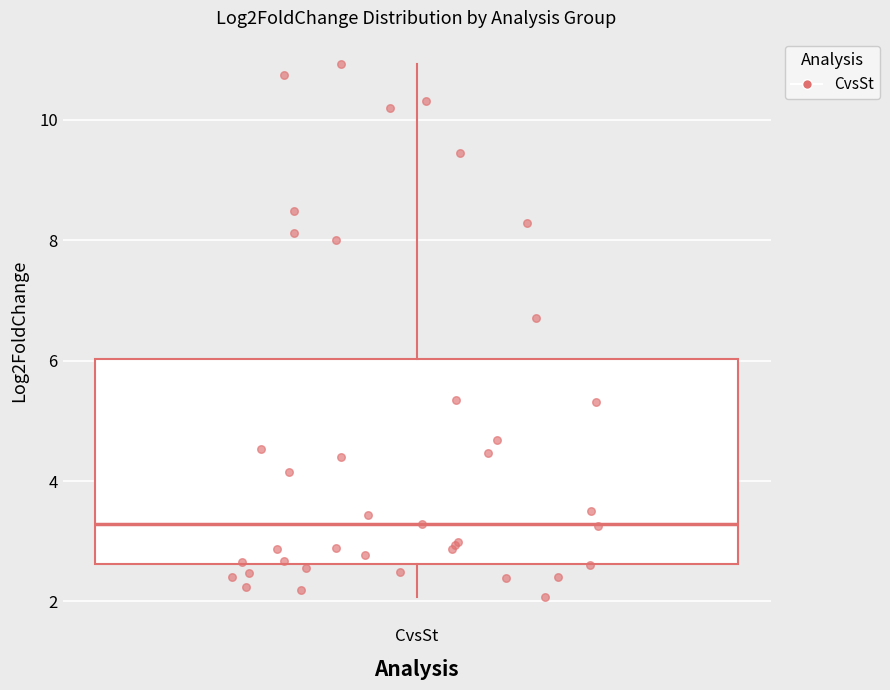

Transcribe this box plot: give where the median line is, the range the box spans, and where the two whiskers end, as read against the y-axis. The values are not printed on the chart, so give them approximately, as read against the axis.

median 3.2, box 2.6 to 6.0, whiskers 2.0 to 11.0